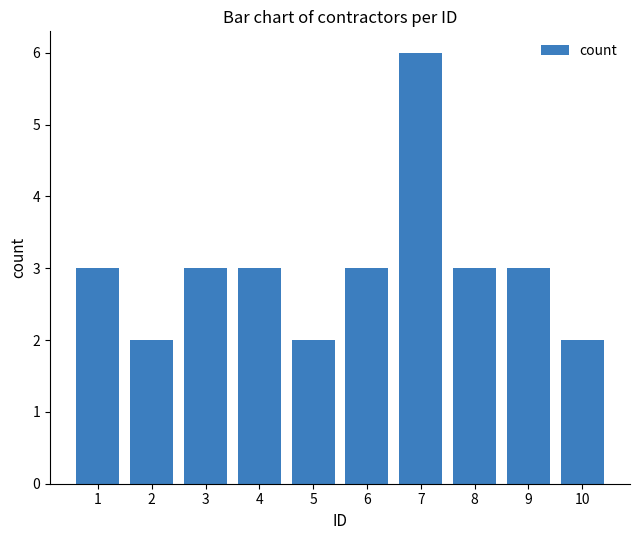

How many series are shown in this chart?

1